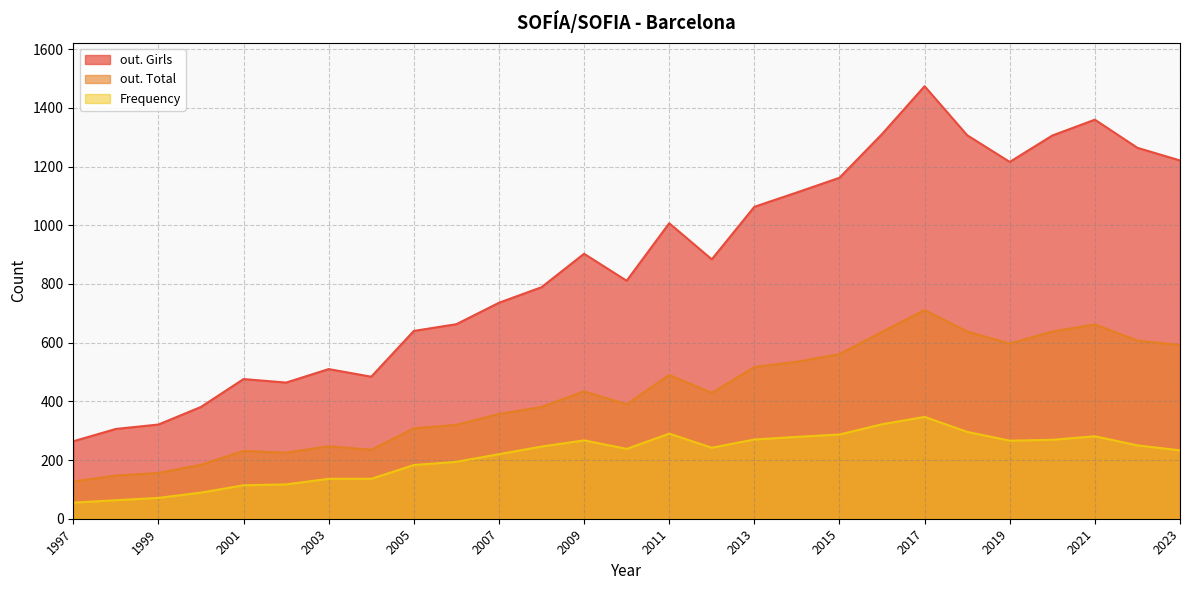

Does the chart display data point markers on the line(s)?

No